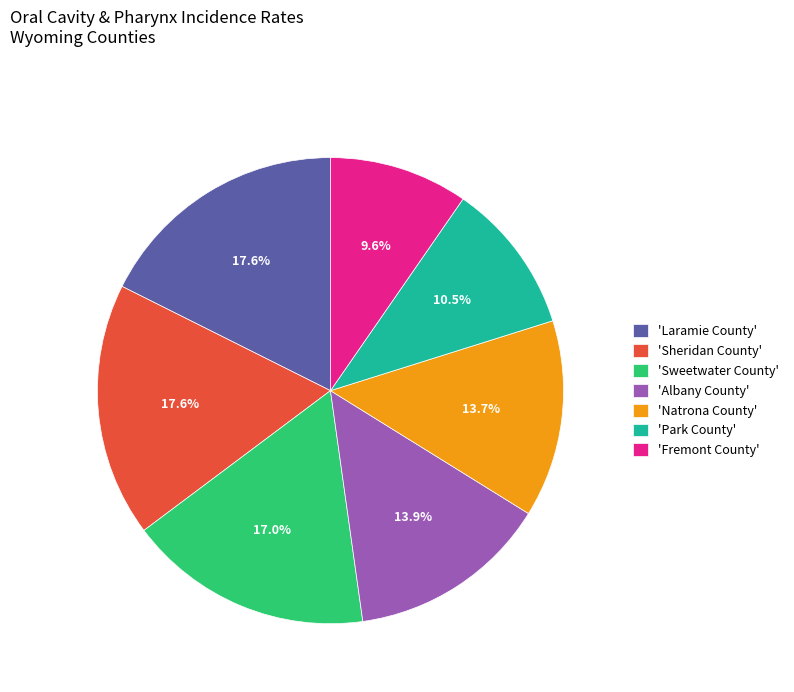

Approximately how many times larger is the value at 'Sheridan County' compared to 'Park County'?

1.7